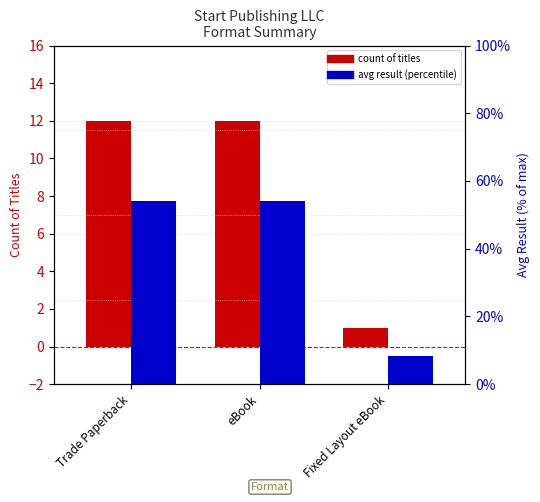

Which category has the highest value in the avg result (percentile) series?

Trade Paperback